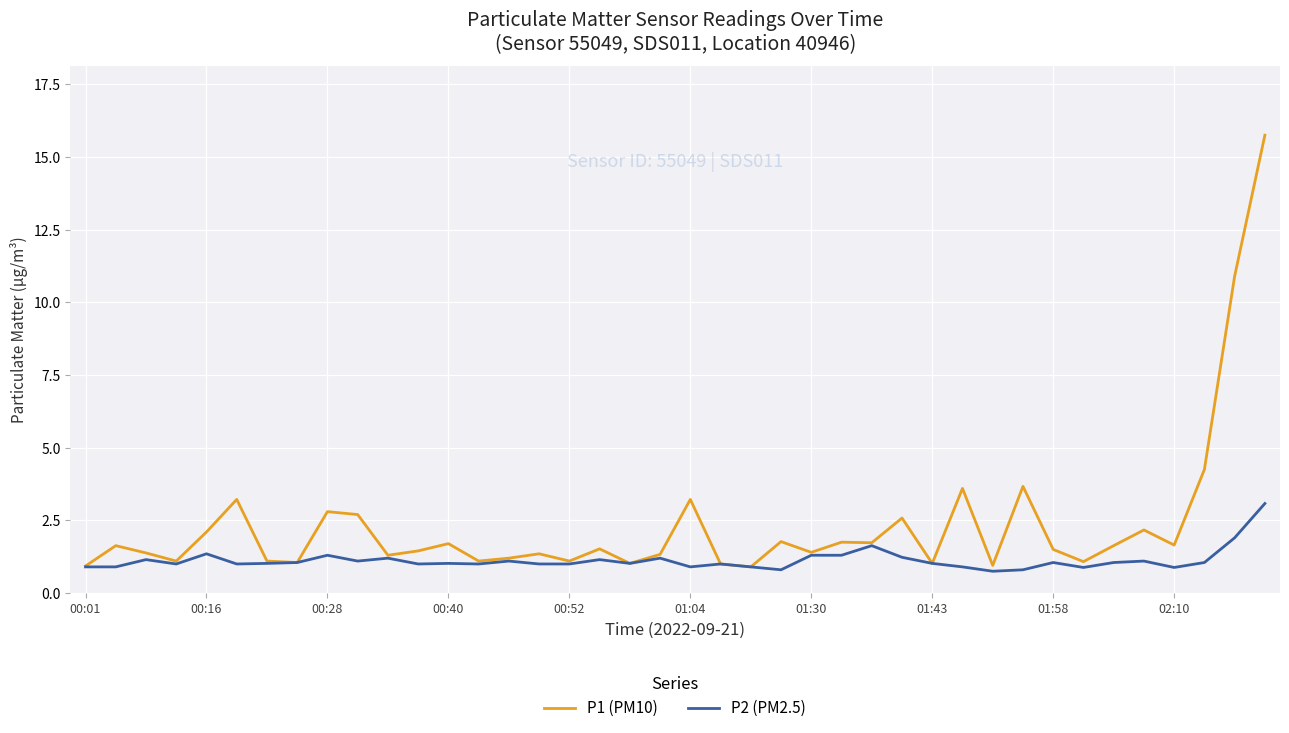

List the series in order of their overall mean, lowest first.

P2 (PM2.5), P1 (PM10)